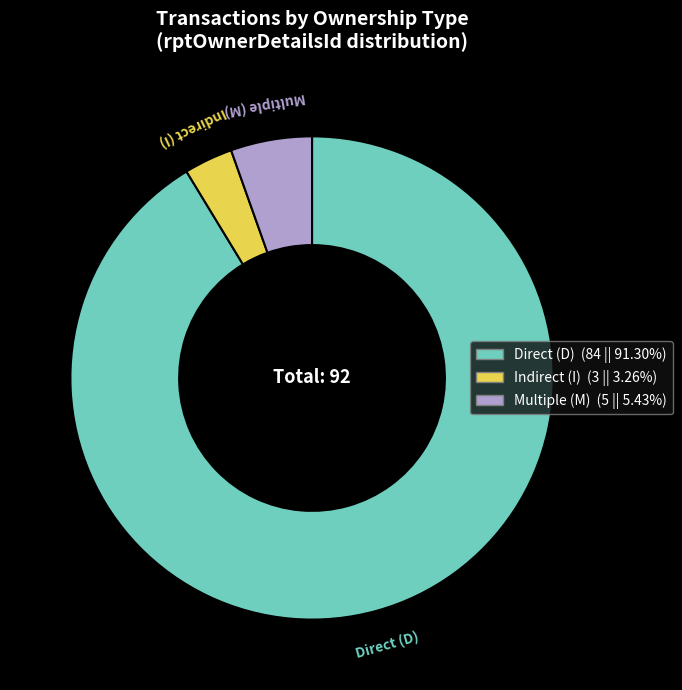

How many slices are in this pie chart?

3